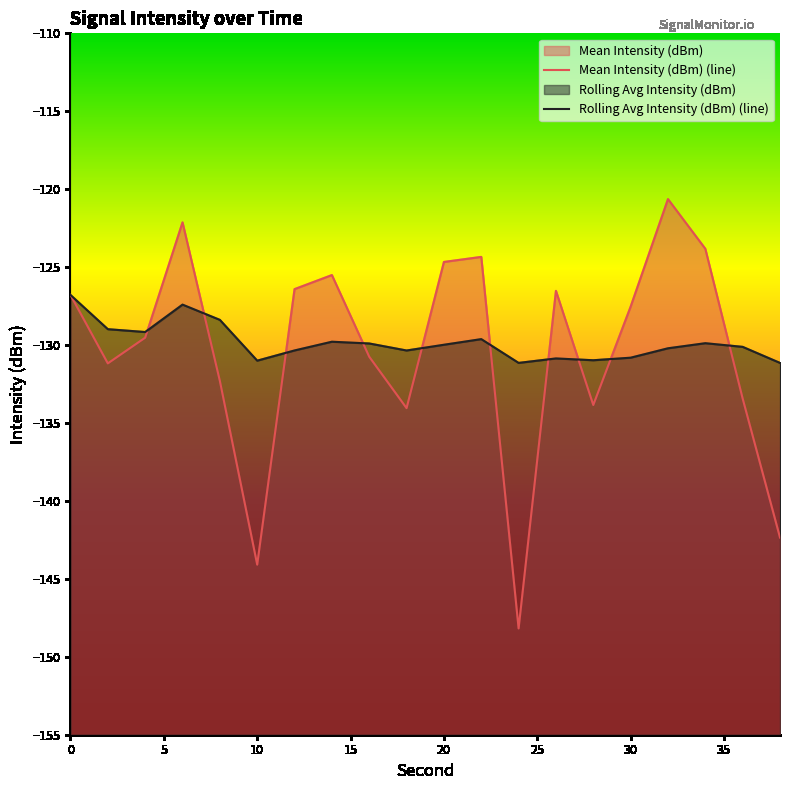

What is the average value of the Rolling Avg Intensity (dBm) (line) series?

-129.8